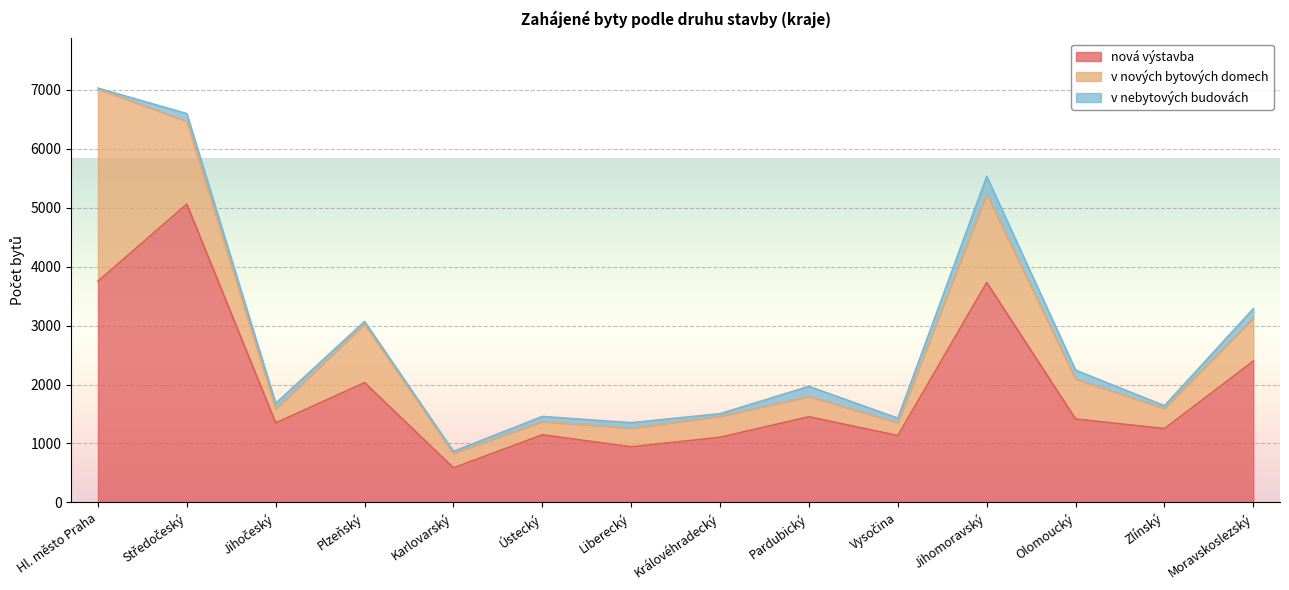

The value of v nových bytových domech at Moravskoslezský is 733. True or false?

True